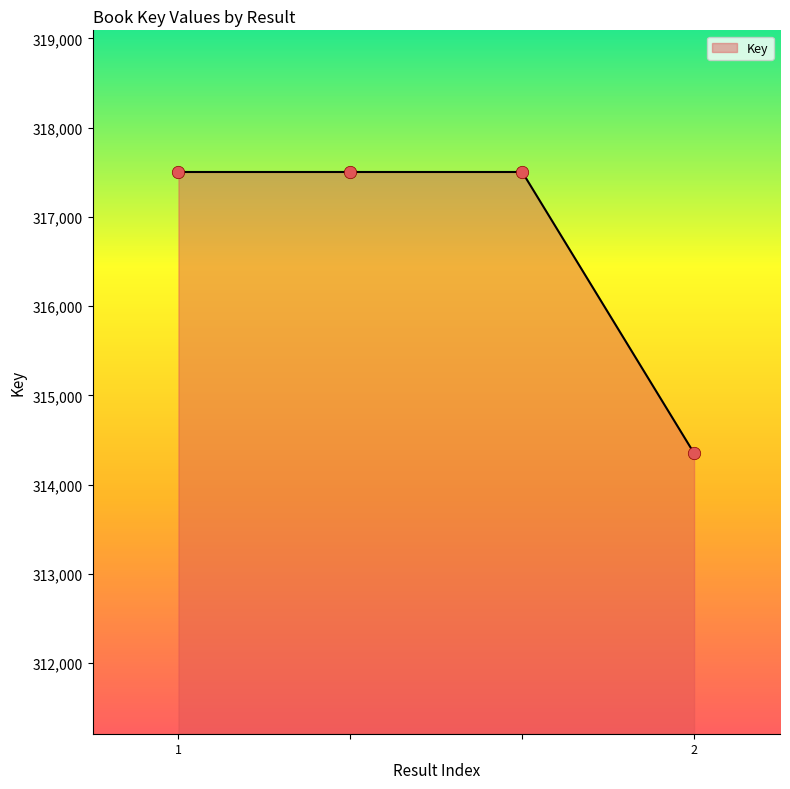

True or false: the data has more than 1 interior local peaks.

False